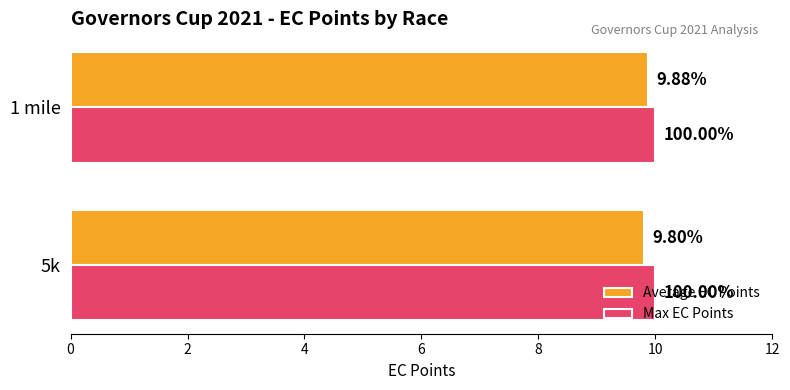

What is the sum of all Max EC Points values?

20.0